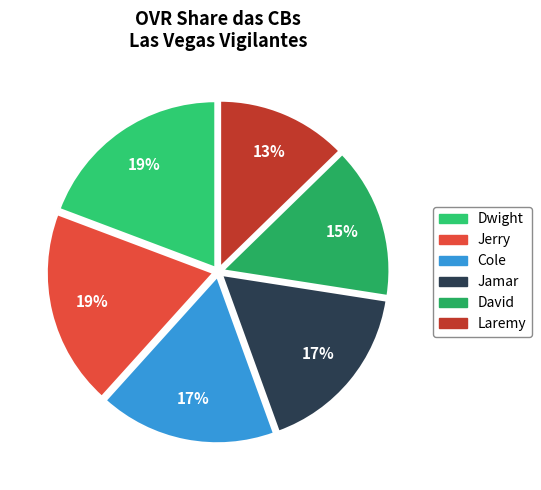

How many segments does this pie chart have?

6